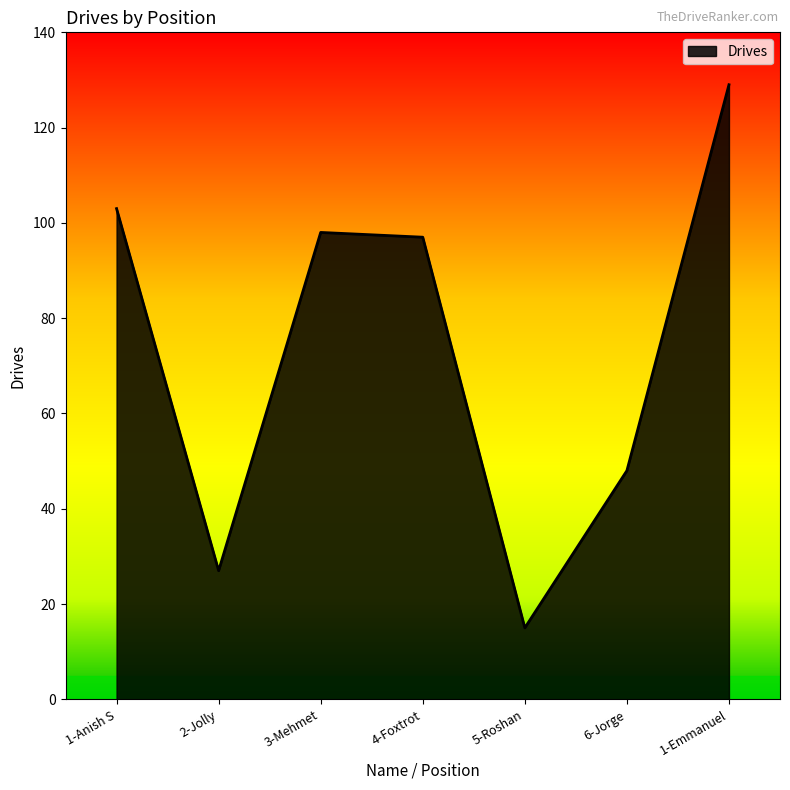

Between 2-Jolly and 6-Jorge, which is larger?

6-Jorge